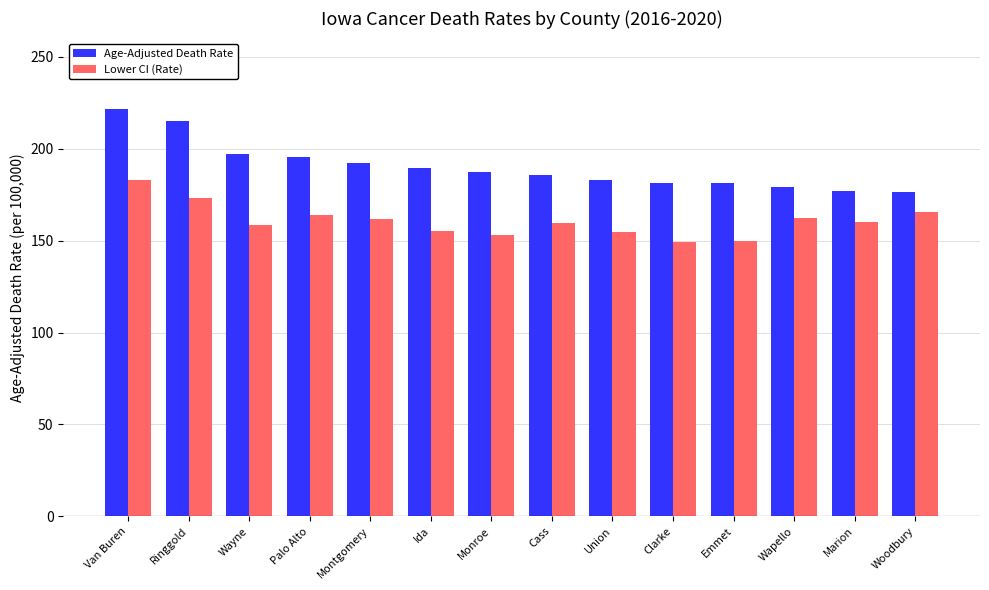

What is the difference between the second highest and minimum values in the Age-Adjusted Death Rate series?

38.8